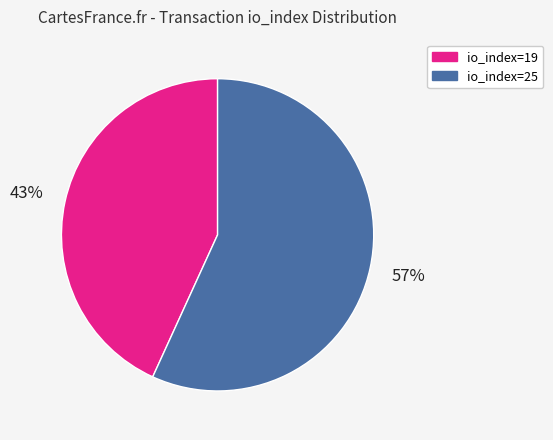

Between io_index=19 and io_index=25, which is larger?

io_index=25